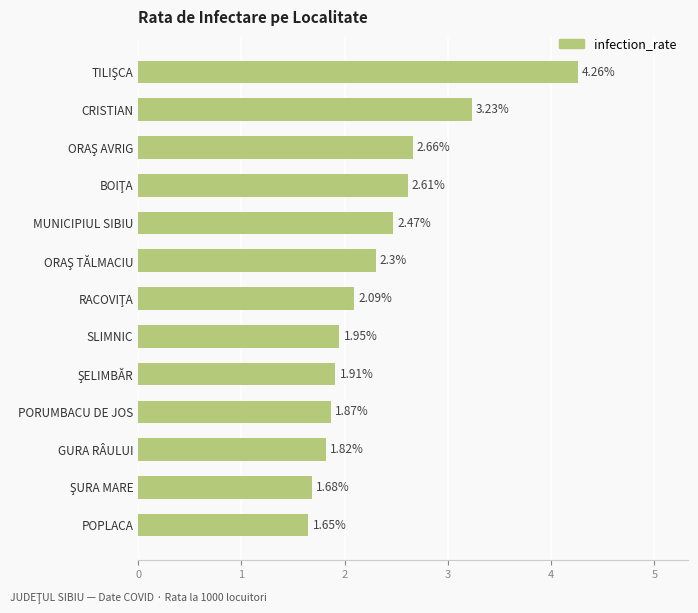

Which has a higher value, GURA RÂULUI or MUNICIPIUL SIBIU?

MUNICIPIUL SIBIU